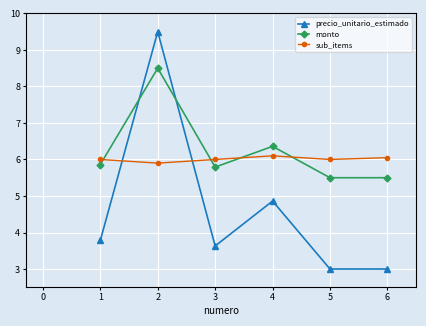

The monto series shows 9.8 at 3. True or false?

False